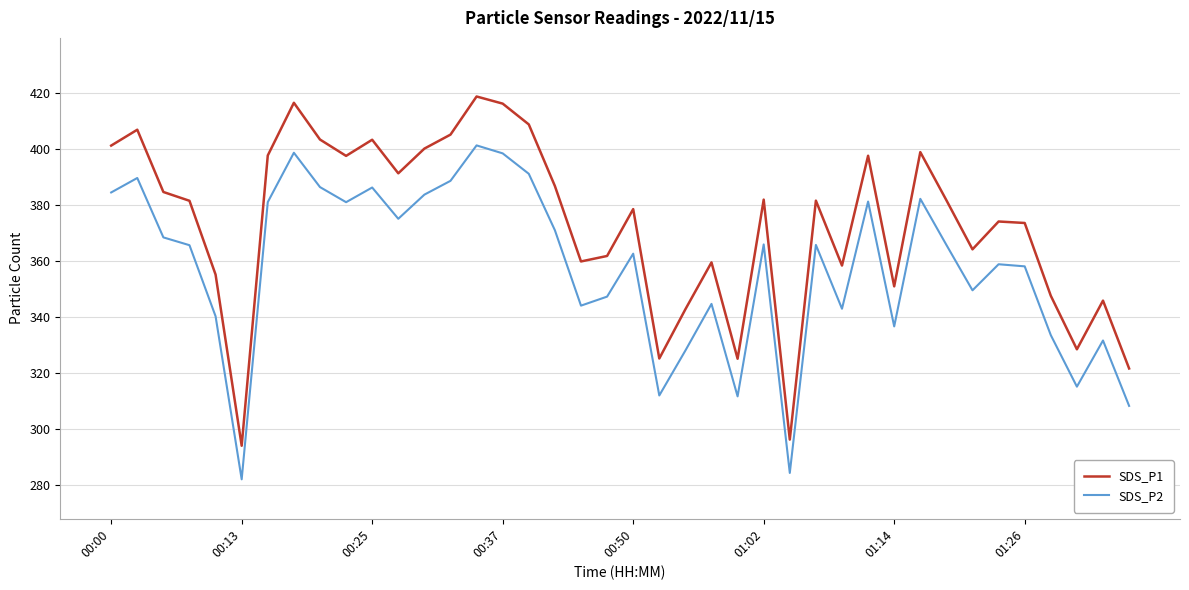

What is the highest value of the SDS_P2 series?

401.4